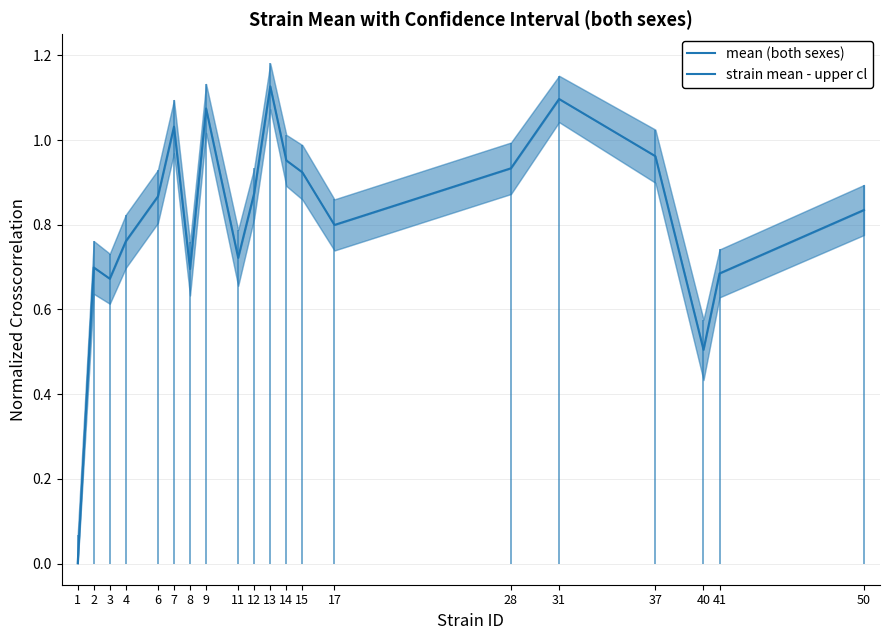

The chart shows a value of 0.7 at 11. True or false?

True